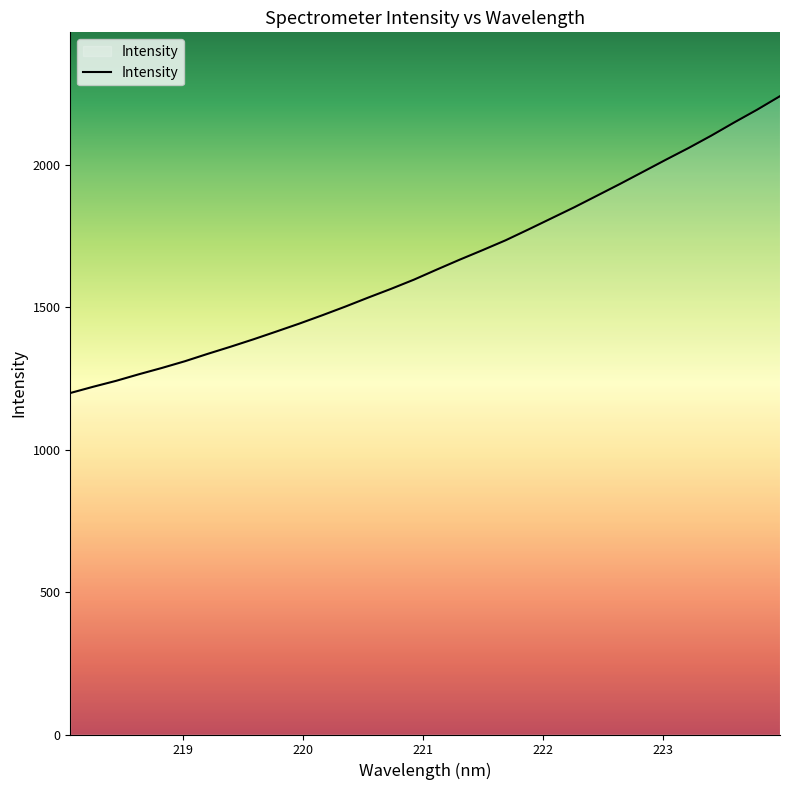

What is the smallest value displayed?

1199.4